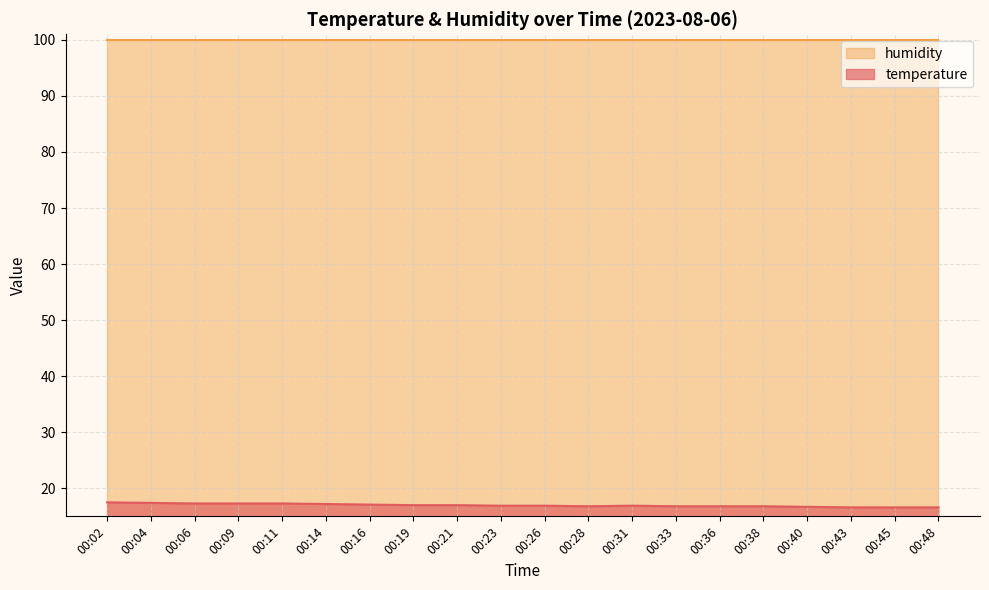

True or false: temperature and humidity cross at least once.

False